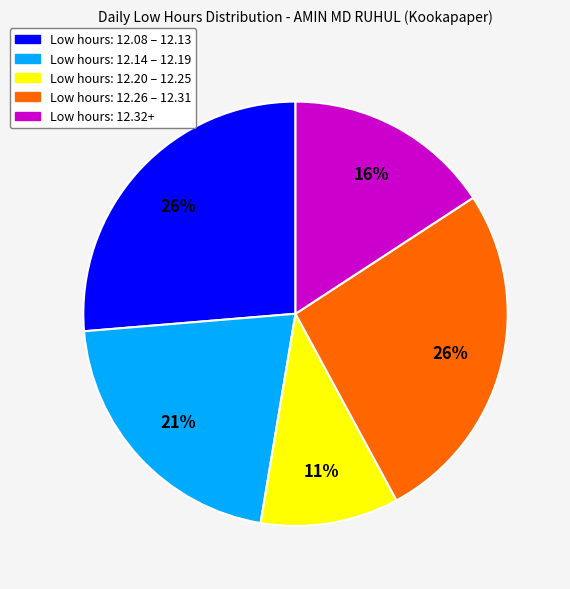

Do Low hours: 12.08 – 12.13 and Low hours: 12.26 – 12.31 together represent more than half of the pie?

Yes